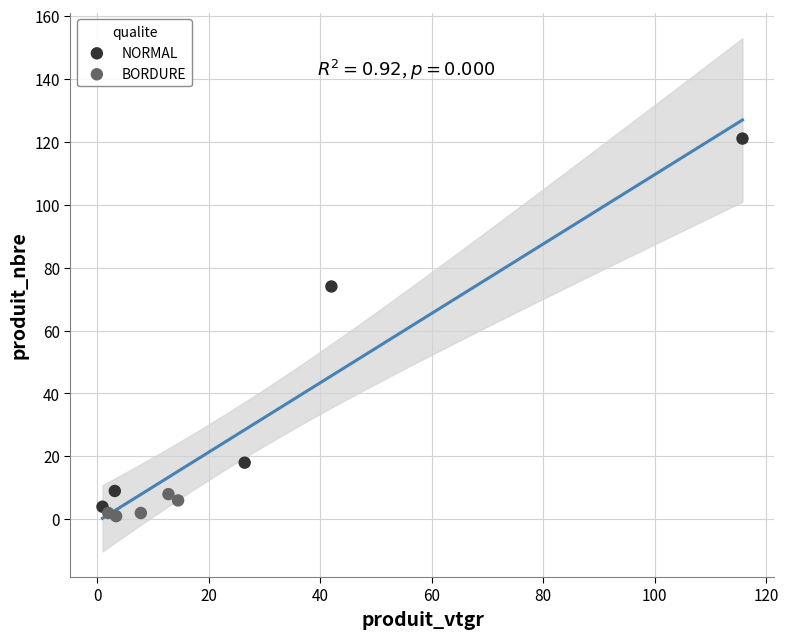

Which series has the largest Y range (max minus min)?

NORMAL